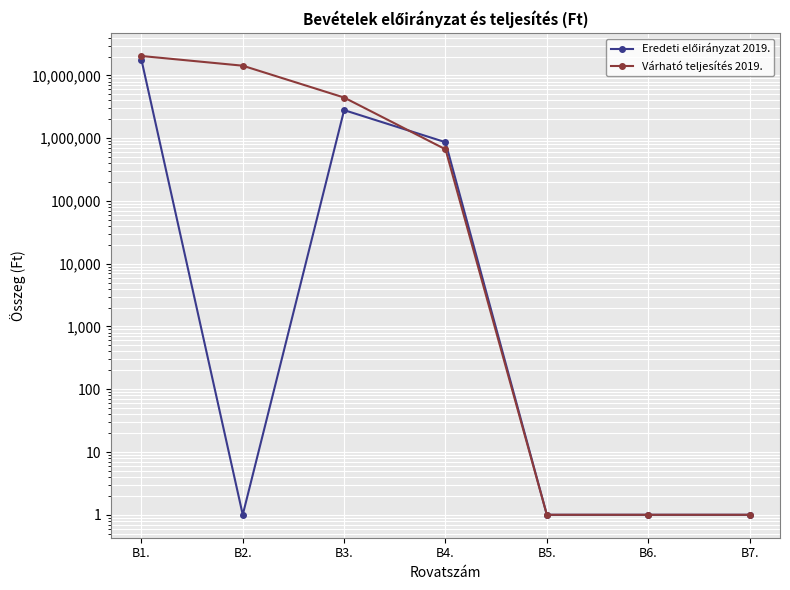

Is the value of Eredeti előirányzat 2019. at B5. greater than the value of Várható teljesítés 2019. at B4.?

No